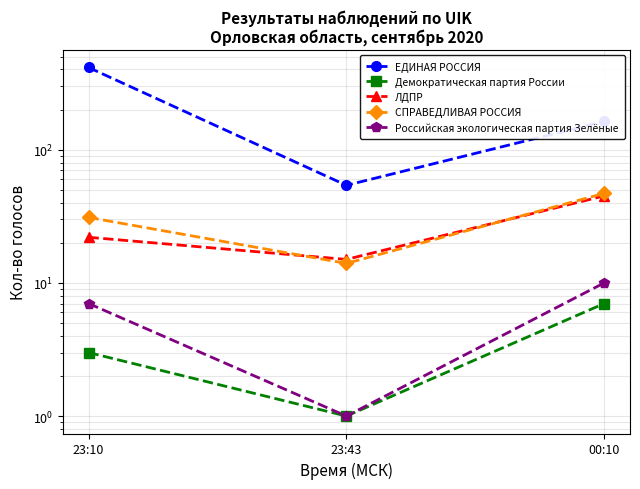

What is the spread (max minus min) of values at 23:10?

411